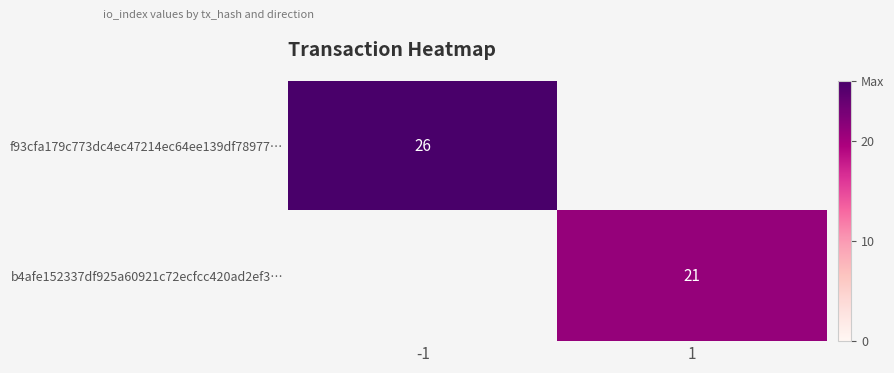

The f93cfa179c773dc4ec47214ec64ee139df78977… series shows 13 at -1. True or false?

False